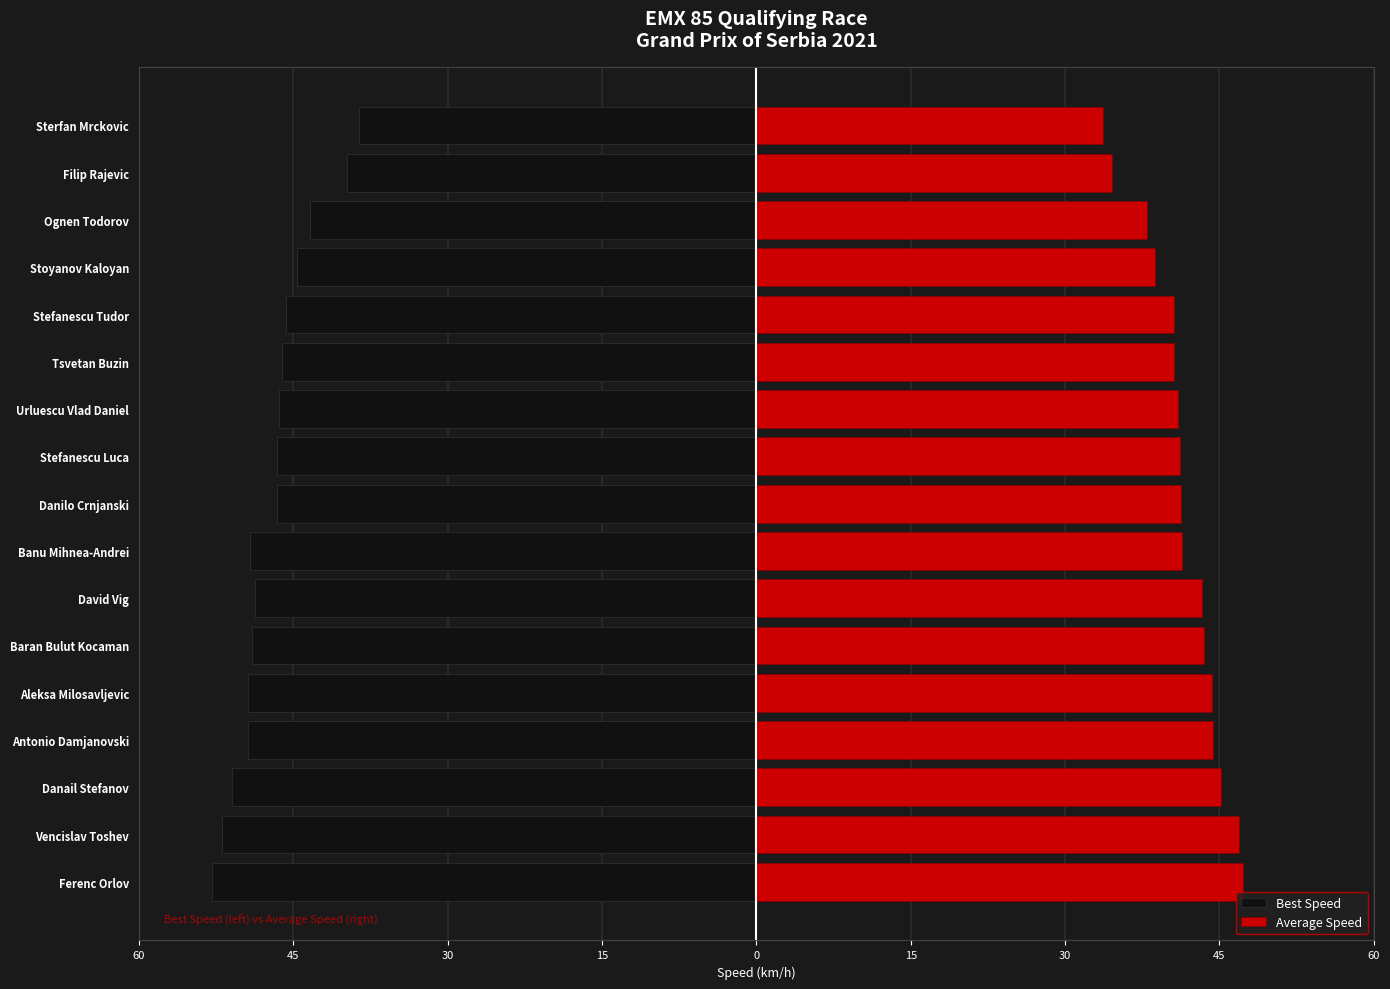

At 60, list the series in order from largest to smallest.

Average Speed, Best Speed